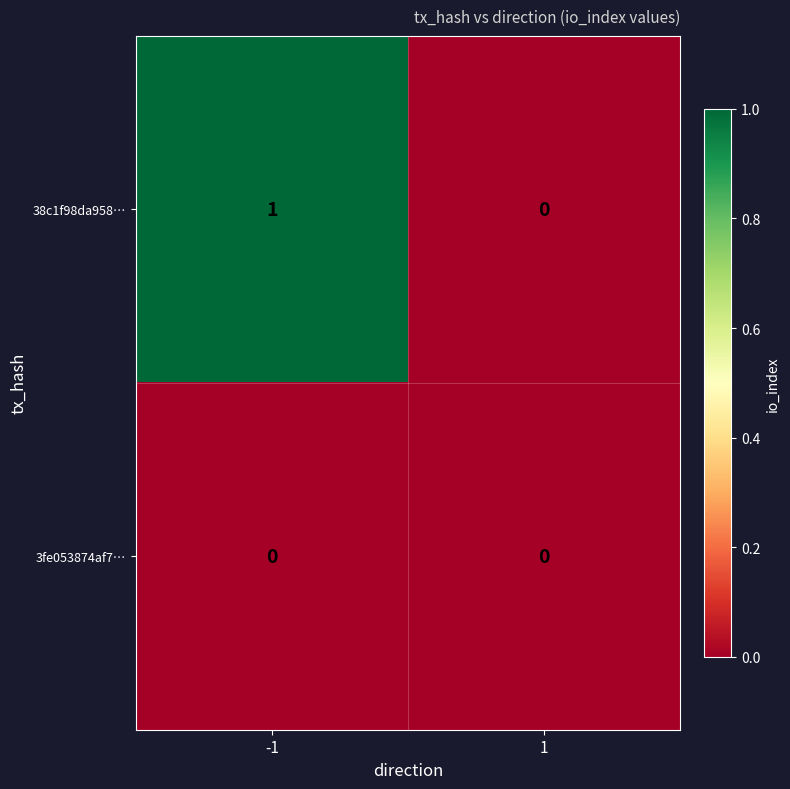

Which series has the largest total across all categories?

38c1f98da958…